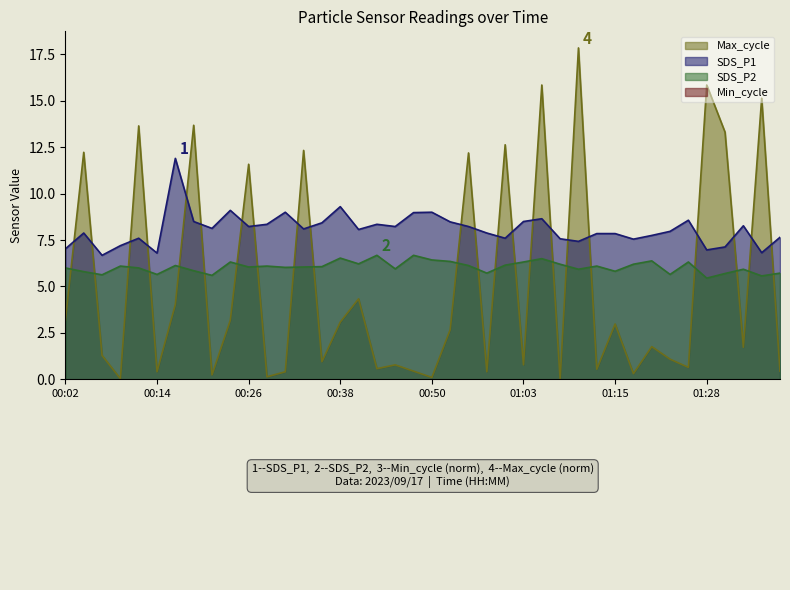

Reading right to left, transcribe all the data shown in this chart.

SDS_P1: 7.7	6.8	8.3	7.1	7.0	8.6	8.0	7.8	7.5	7.8	7.8	7.4	7.6	8.7	8.5	7.6	7.9	8.2	8.5	9.0	9.0	8.2	8.3	8.1	9.3	8.4	8.1	9.0	8.3	8.2	9.1	8.1	8.5	11.9	6.8	7.6	7.2	6.7	7.9	7.0
SDS_P2: 5.7	5.6	5.9	5.7	5.5	6.3	5.7	6.4	6.2	5.8	6.1	5.9	6.2	6.5	6.3	6.2	5.7	6.1	6.3	6.4	6.7	6.0	6.7	6.2	6.5	6.1	6.0	6.0	6.1	6.0	6.3	5.6	5.8	6.1	5.7	6.0	6.1	5.6	5.8	6.0
Max_cycle: 0.4	15.1	1.7	13.3	15.9	0.6	1.1	1.8	0.3	3.0	0.5	17.9	0.0	15.9	0.8	12.6	0.4	12.2	2.7	0.1	0.4	0.8	0.6	4.3	3.1	0.9	12.3	0.4	0.1	11.6	3.2	0.2	13.7	4.0	0.4	13.7	0.0	1.3	12.2	3.2